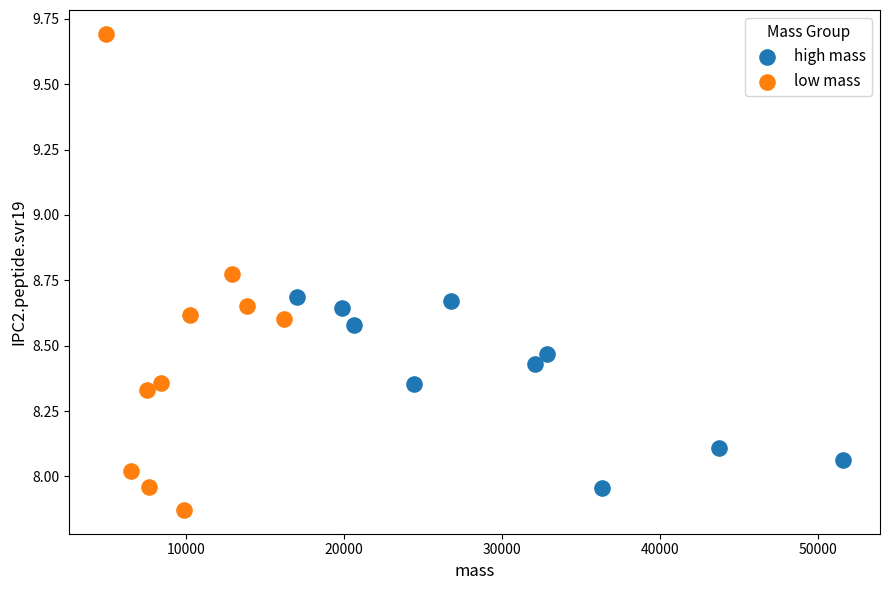

What are all the series names shown in the legend?

high mass, low mass